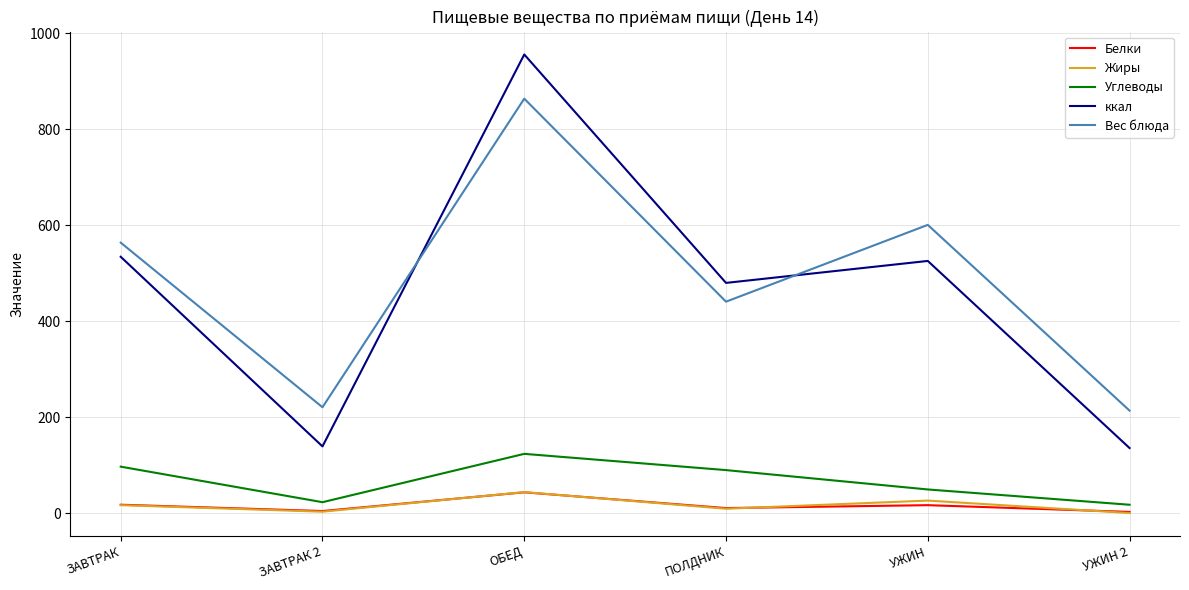

What is the lowest value of the ккал series?

136.0